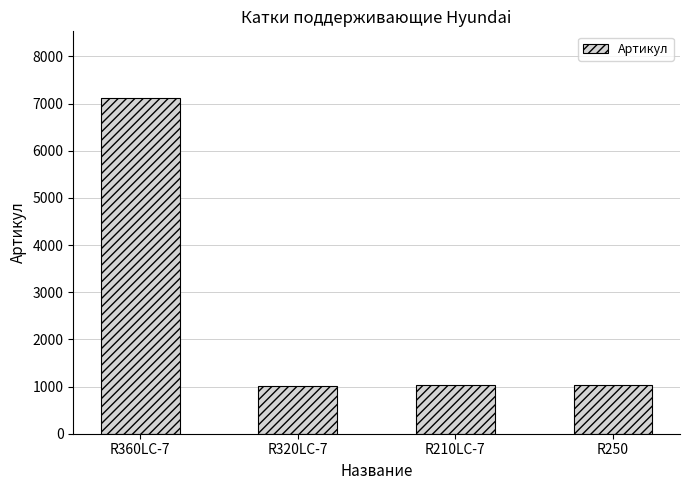

At which category does the chart reach its peak across all series?

R360LC-7